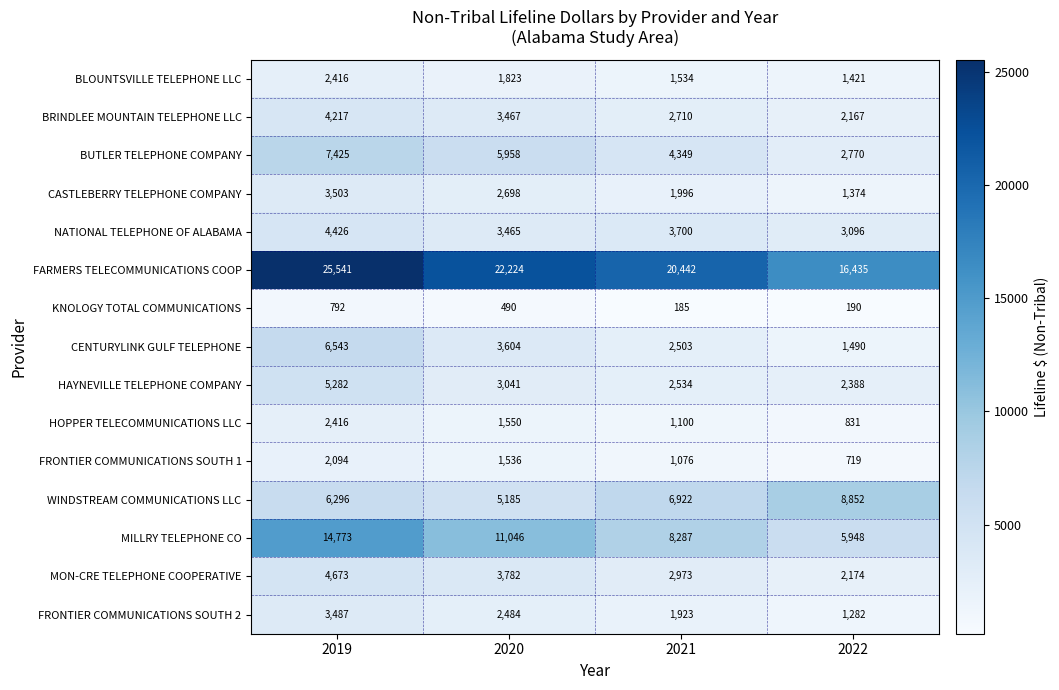

What is the maximum value shown in the chart?

25541